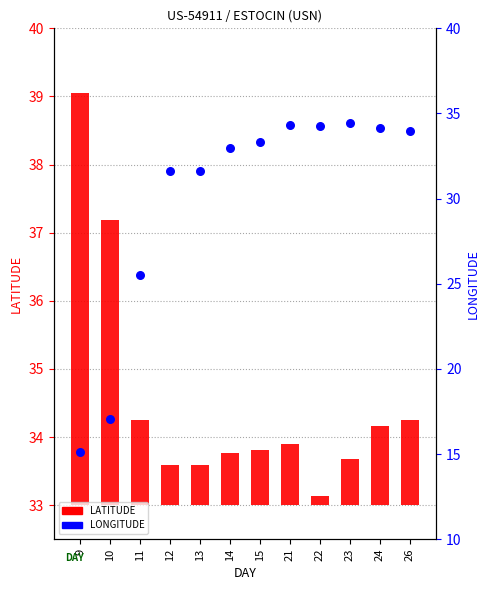

Which series contains the lowest Y value?

LATITUDE